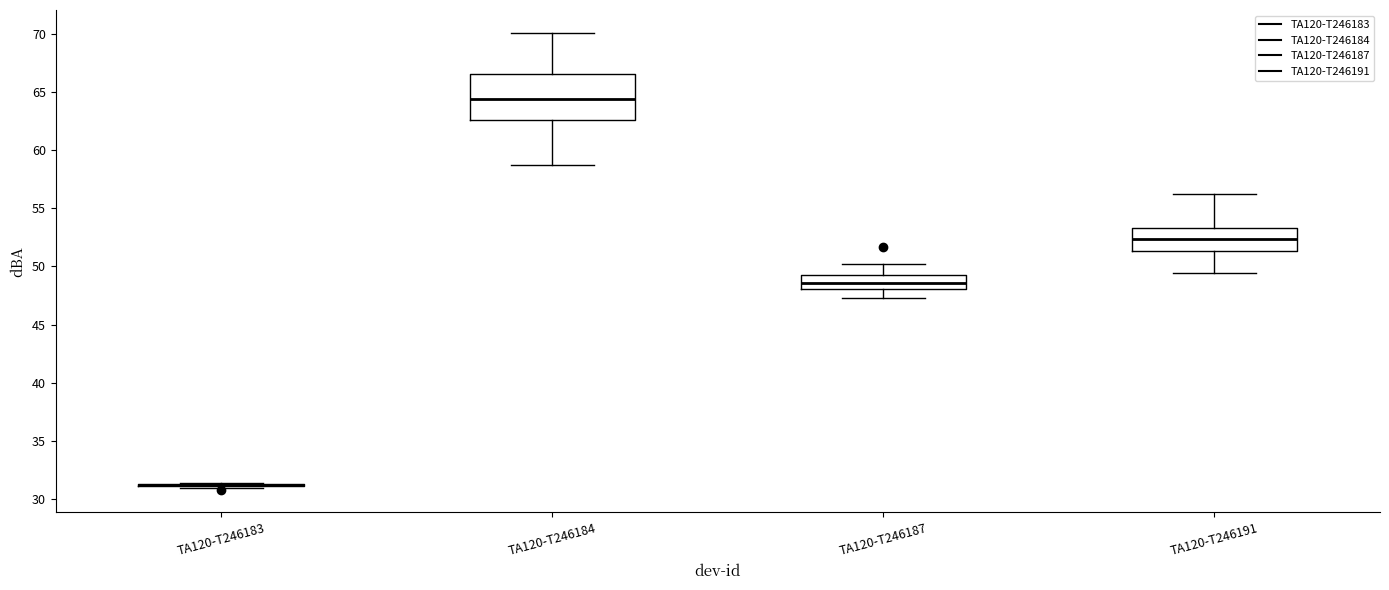

Reading left to right, transcribe this box plot: for each box, give where its median line is, the range the box spans, and where its two whiskers end, as read against the y-axis. The values are not printed on the chart, so give them approximately, as read against the axis.

TA120-T246183: box collapsed to a line at 31.0, whiskers 31.0 to 31.5
TA120-T246184: median 64.5, box 62.5 to 66.5, whiskers 58.5 to 70.0
TA120-T246187: median 48.5, box 48.0 to 49.5, whiskers 47.5 to 50.0
TA120-T246191: median 52.5, box 51.5 to 53.5, whiskers 49.5 to 56.0